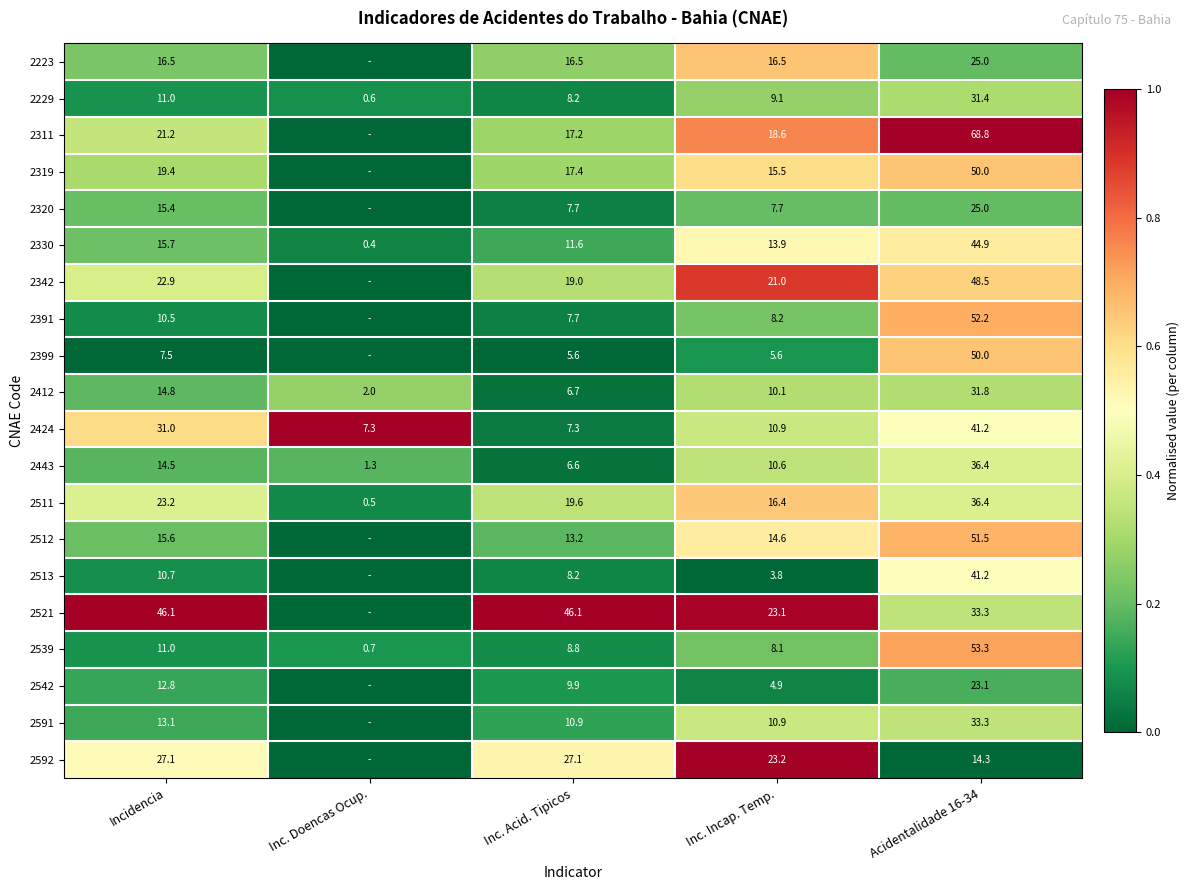

What is the sum of all 2443 values?

69.4